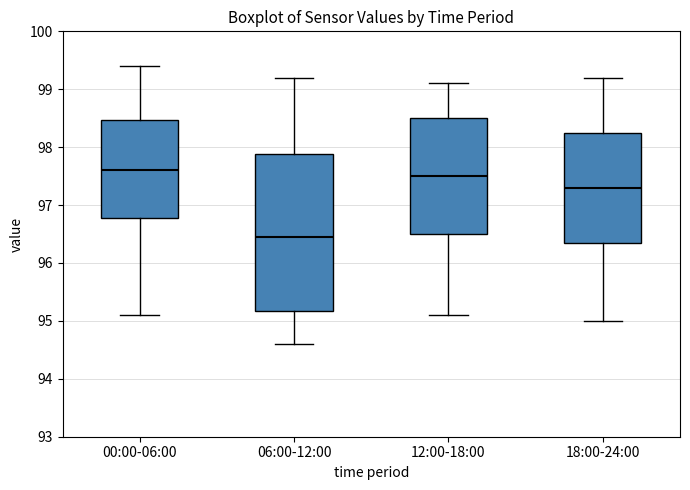

Which box's median line is the lowest?

06:00-12:00